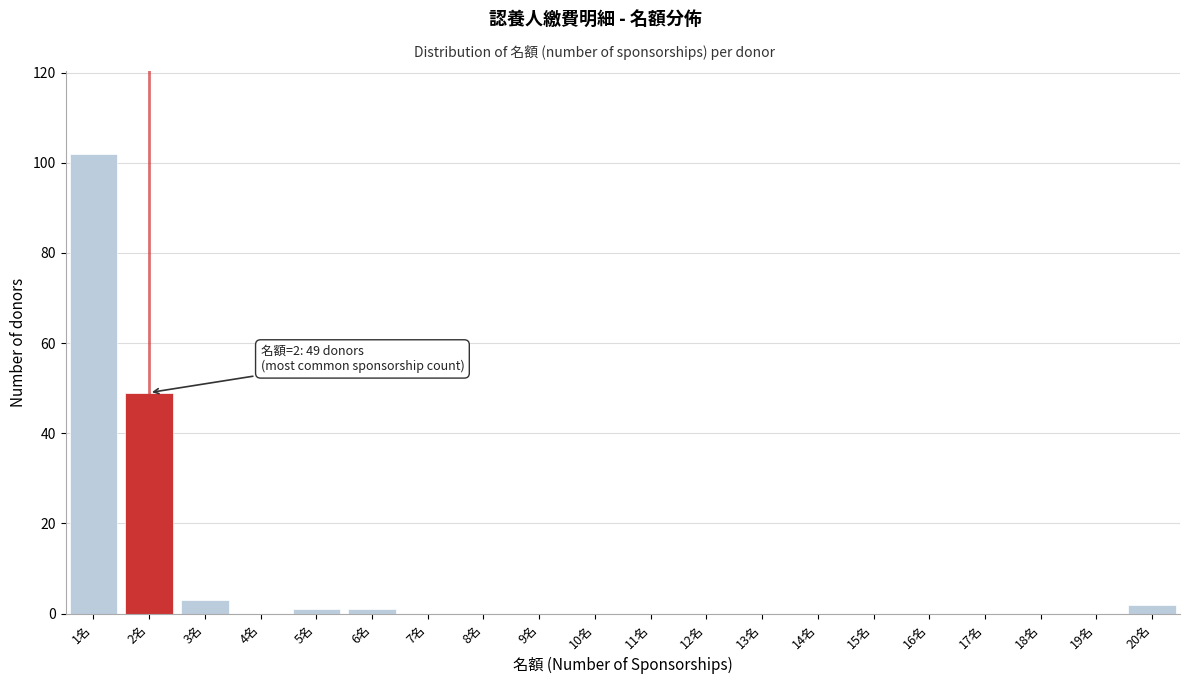

Reading left to right, what are all the values shown in this chart?

1名=102	2名=49	3名=3	4名=0	5名=1	6名=1	7名=0	8名=0	9名=0	10名=0	11名=0	12名=0	13名=0	14名=0	15名=0	16名=0	17名=0	18名=0	19名=0	20名=2